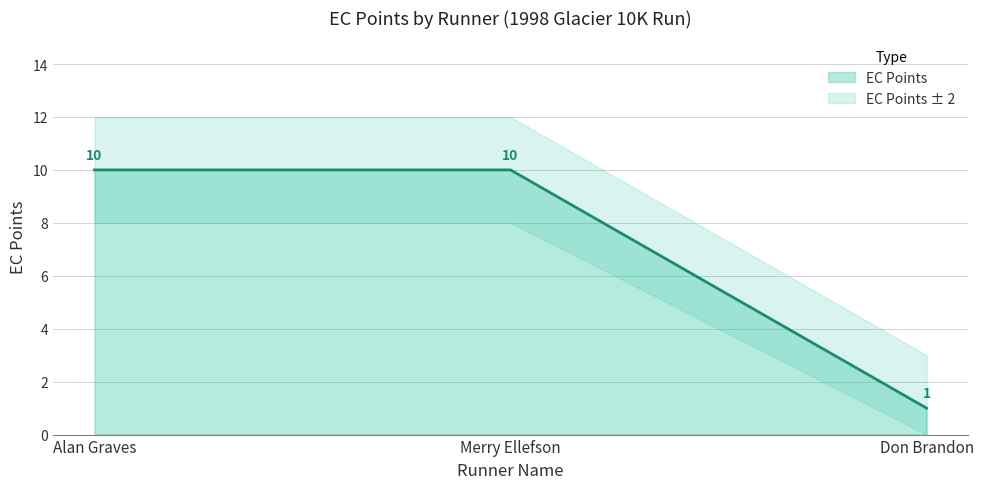

Reading right to left, what are all the values shown in this chart?

1	10	10